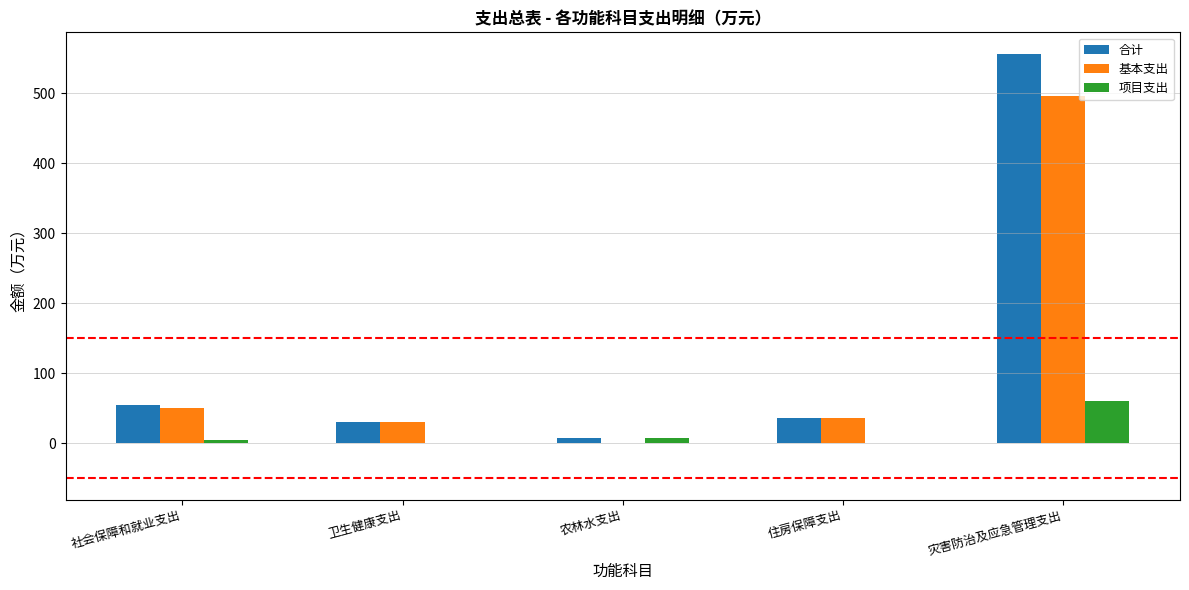

Reading right to left, what are all the values shown in this chart?

合计: 556.4	36.6	8.0	30.0	54.8
基本支出: 495.3	36.6	0.0	30.0	50.2
项目支出: 61.1	0.0	8.0	0.0	4.6